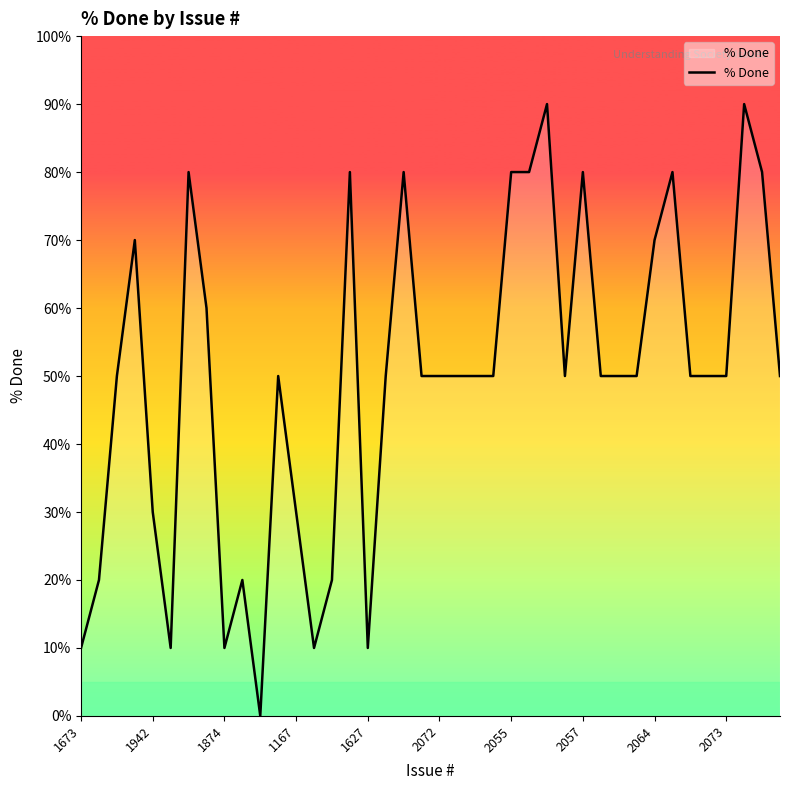

What is the greatest value displayed?

90